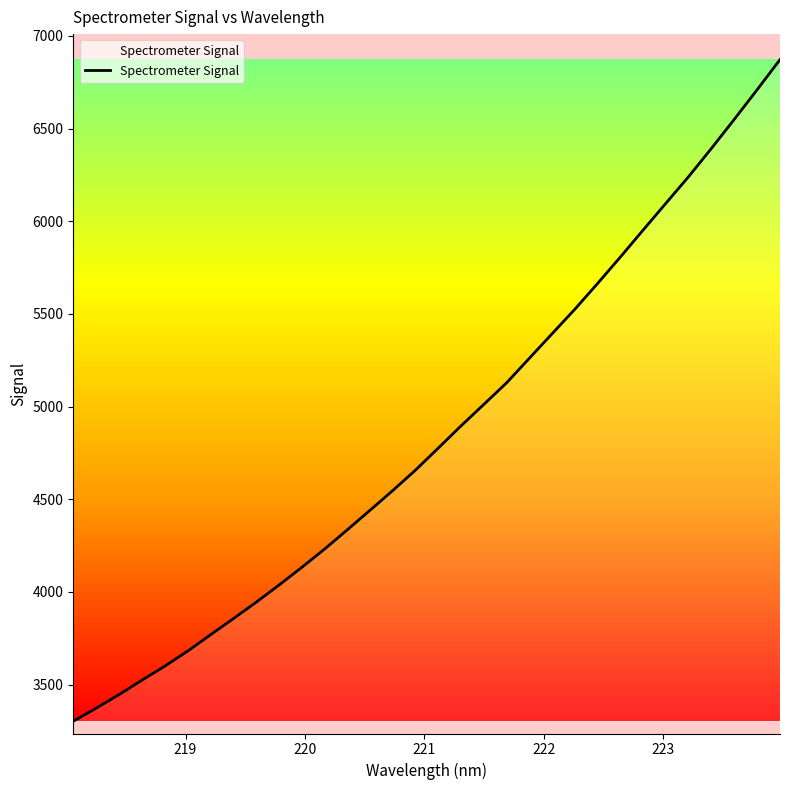

Count the number of data series in this chart.

1